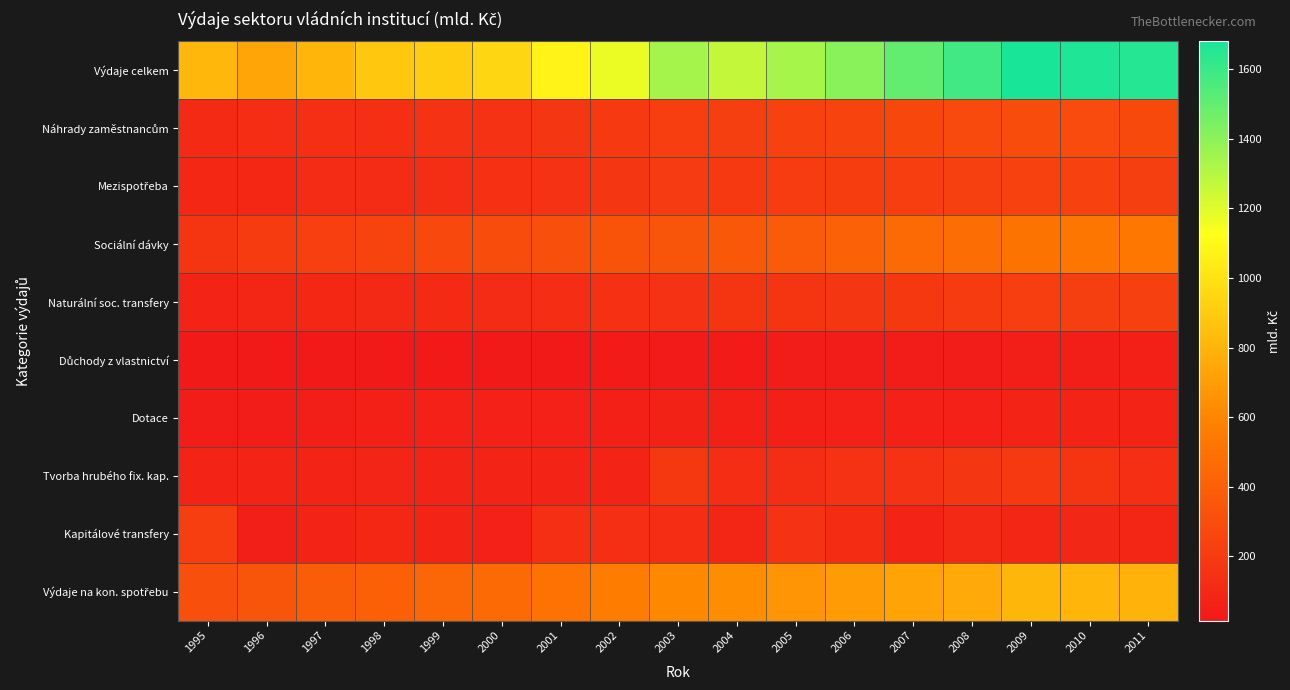

How many categories are shown in the chart?

17